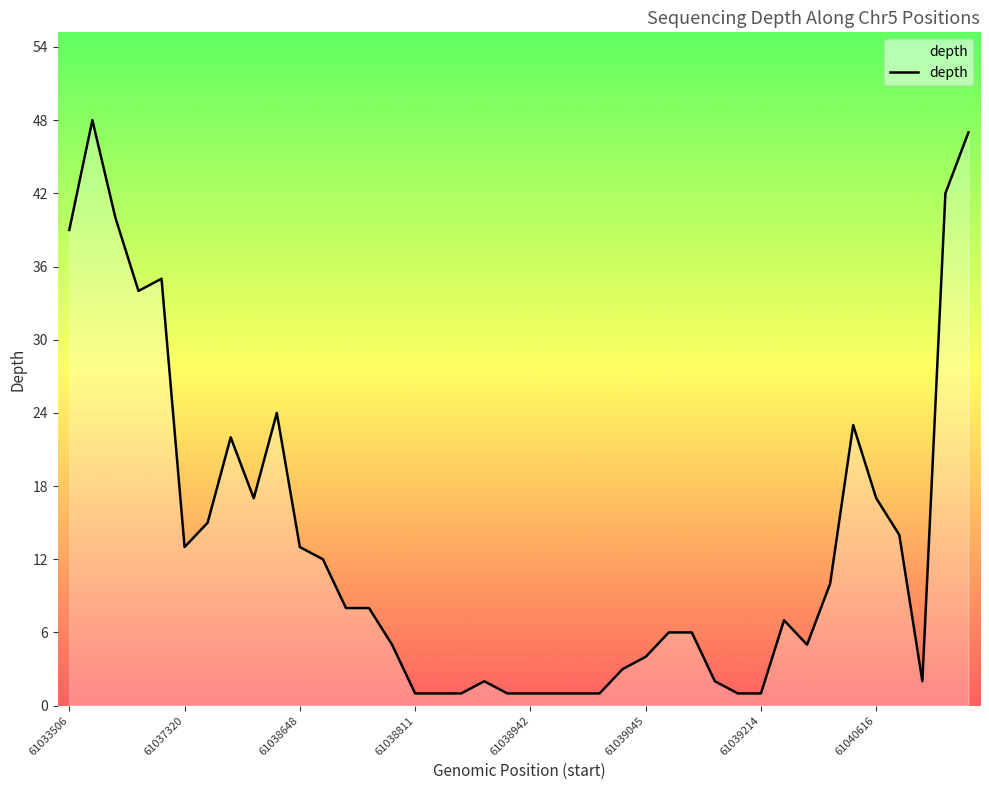

How many categories are shown in the chart?

40